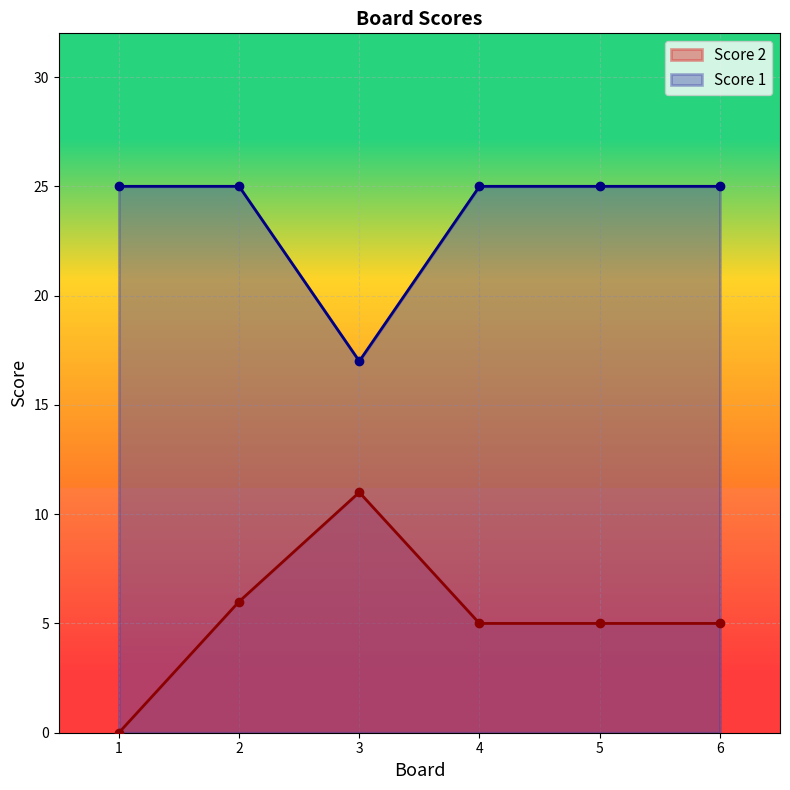

Which series has the widest spread of values?

Score 2